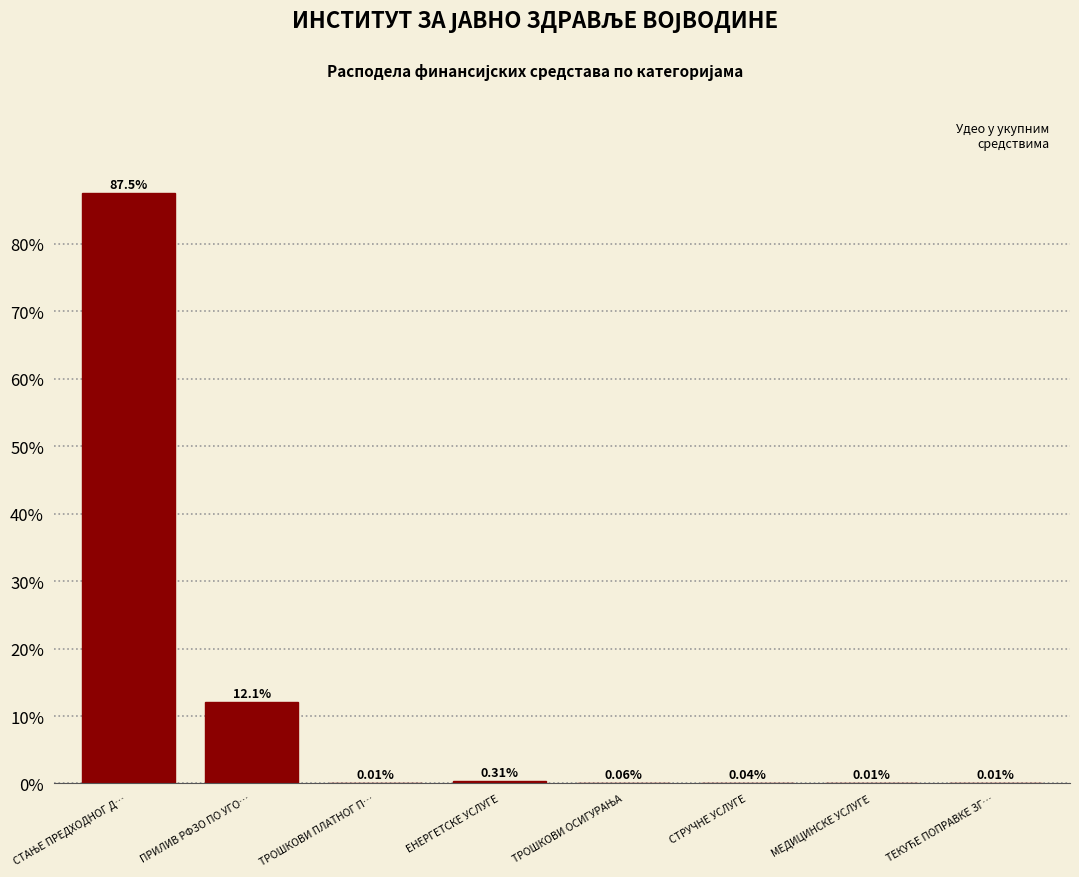

What is the sum of all values?

100.0